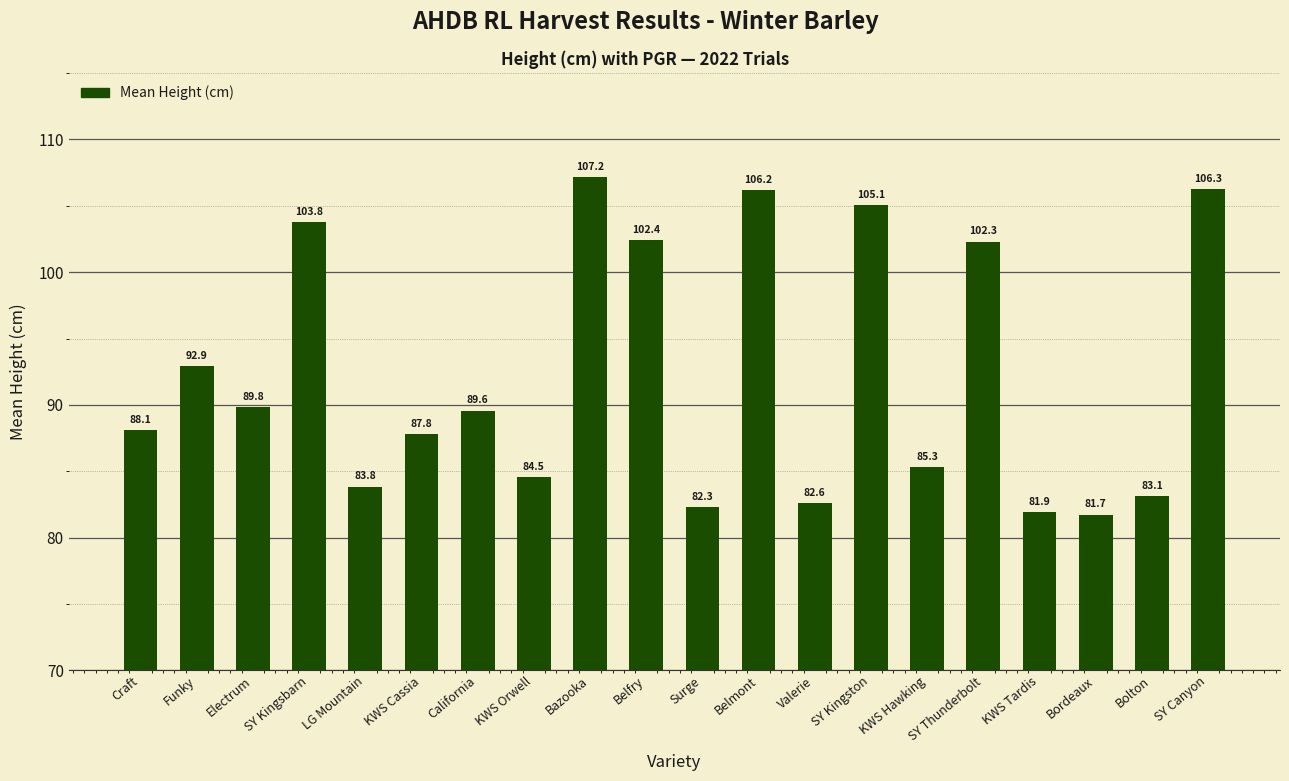

Reading left to right, transcribe all the data shown in this chart.

88.1	92.9	89.8	103.8	83.8	87.8	89.6	84.5	107.2	102.4	82.3	106.2	82.6	105.1	85.3	102.3	81.9	81.7	83.1	106.3